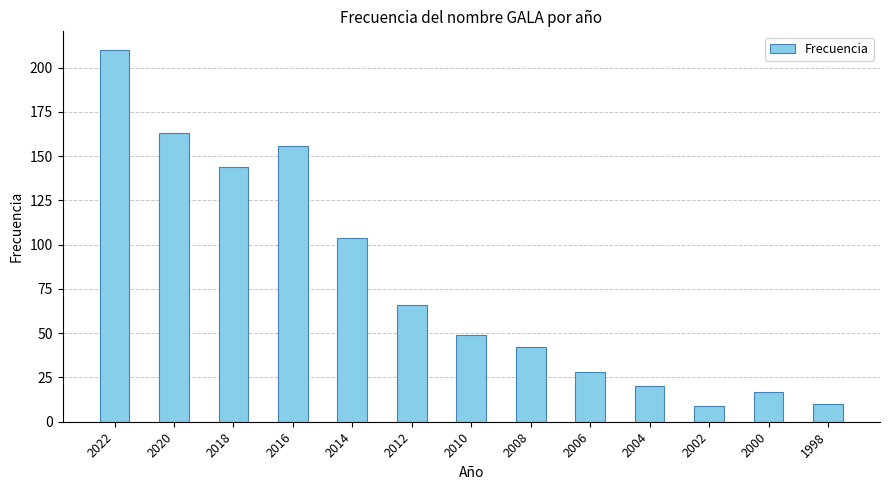

At which category does the chart reach its peak across all series?

2022